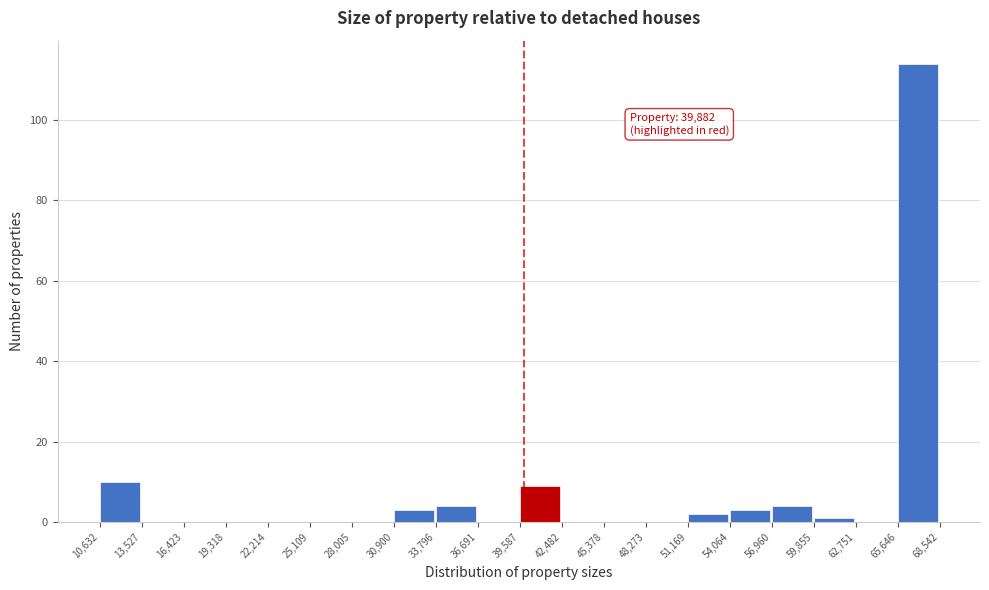

Over which range of the x-axis is the bar tallest?

65,646 to 68,542